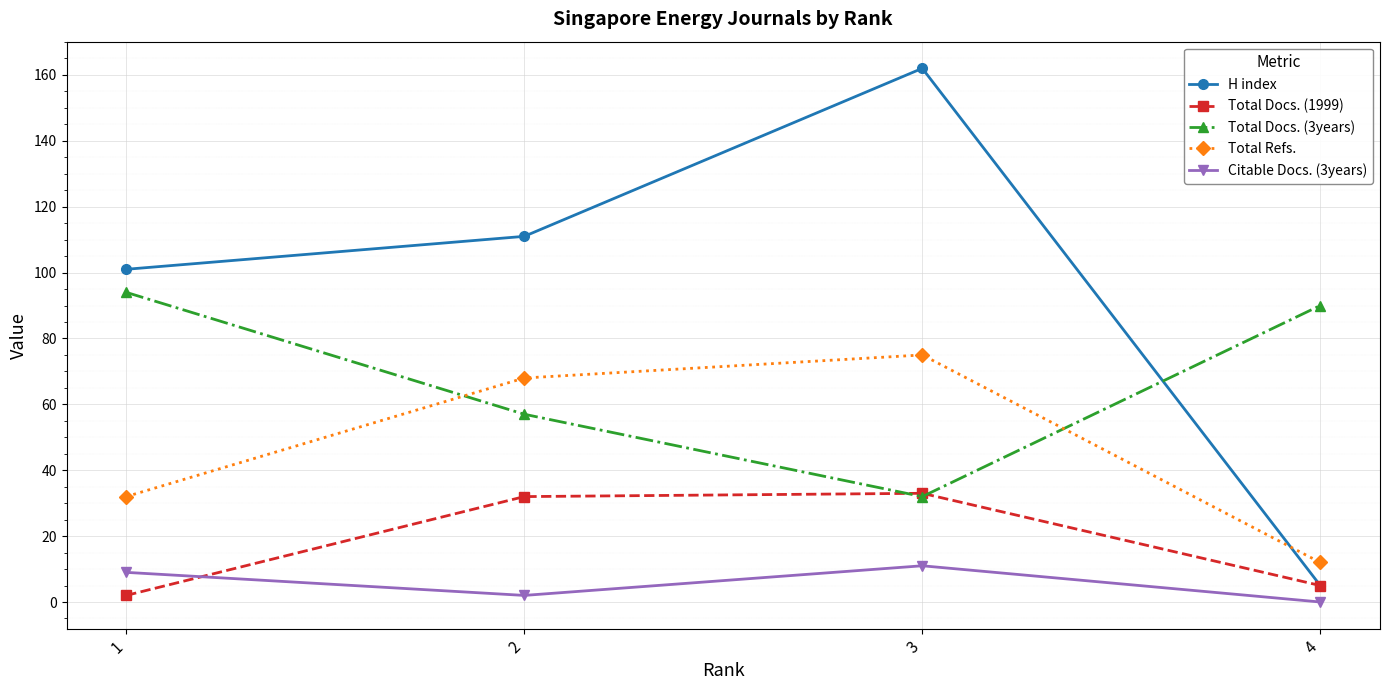

At which category is the sum across all series the highest?

3